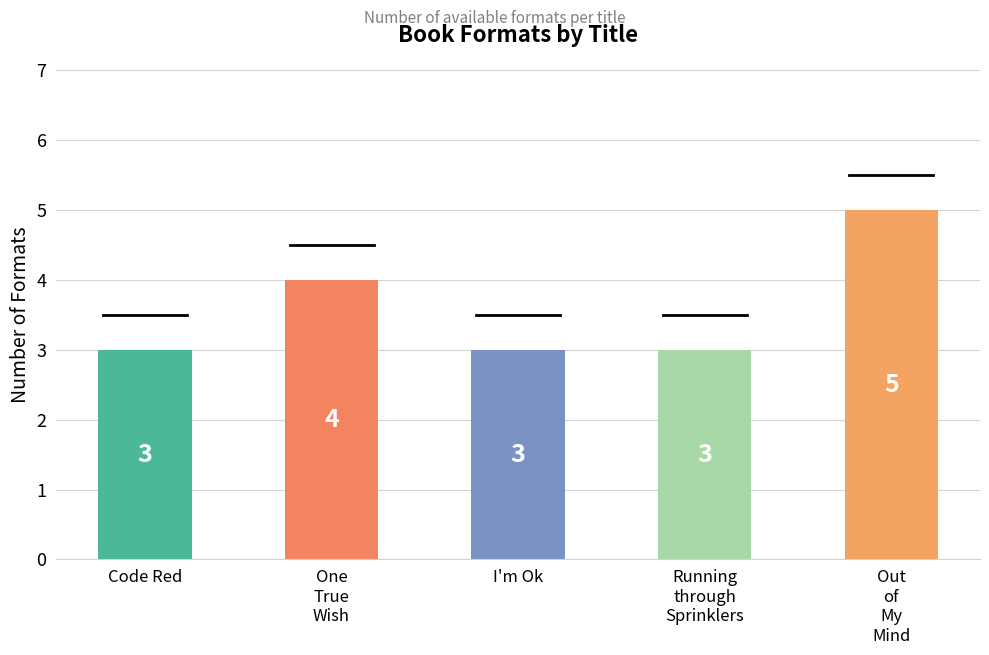

What is the maximum value shown in the chart?

5